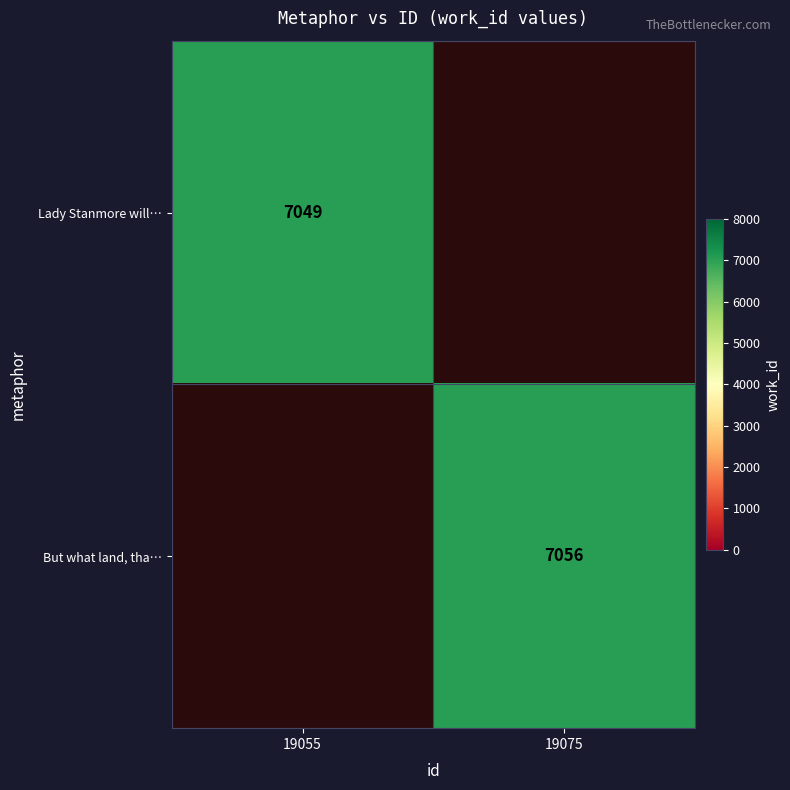

The value of But what land, tha… at 19075 is 11464. True or false?

False